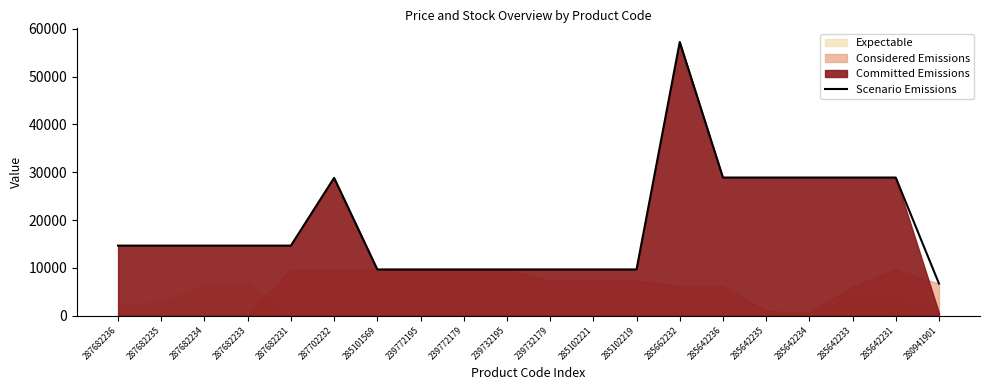

Is it true that Scenario Emissions equals 17180.8 at 239772195?

False